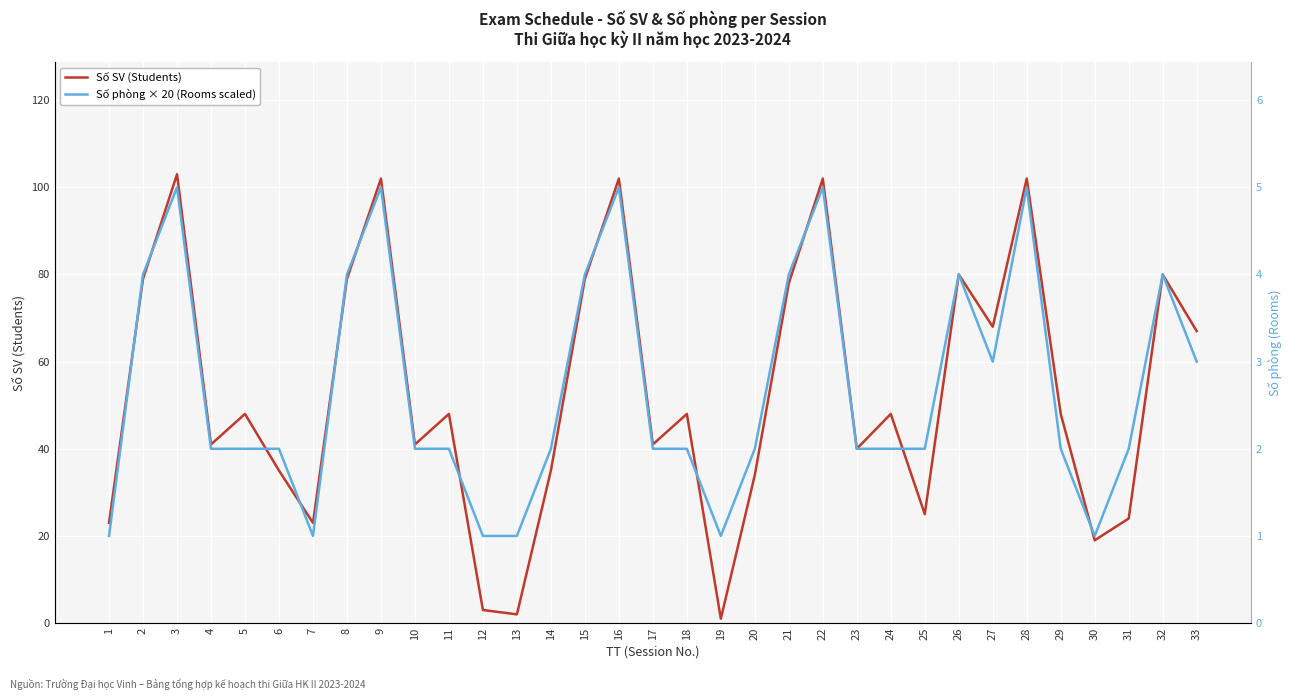

How many times do Số phòng × 20 (Rooms scaled) and Số SV (Students) cross each other?

12